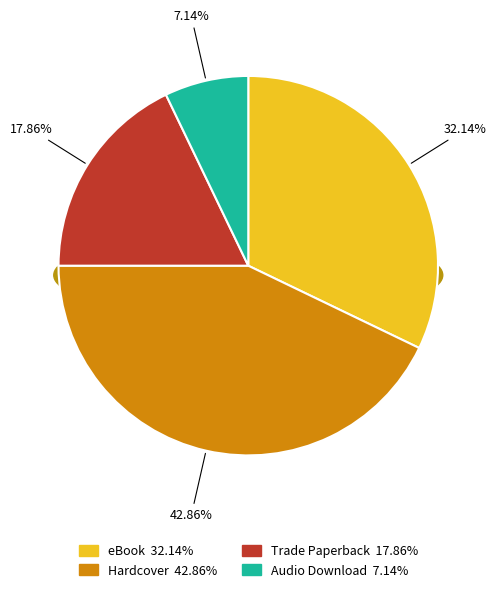

Is it true that eBook is 32% of the pie?

True